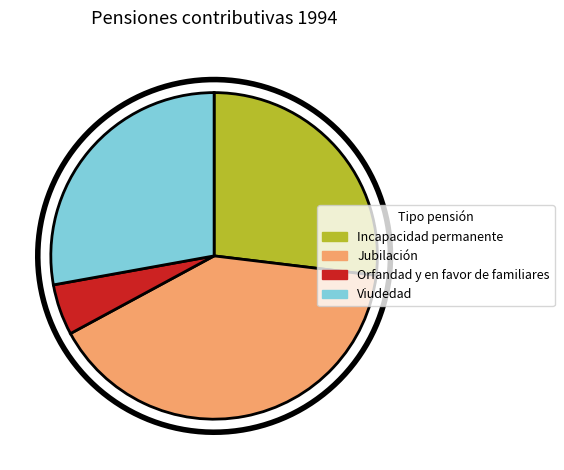

The Orfandad y en favor de familiares slice represents 5% of the pie. True or false?

True